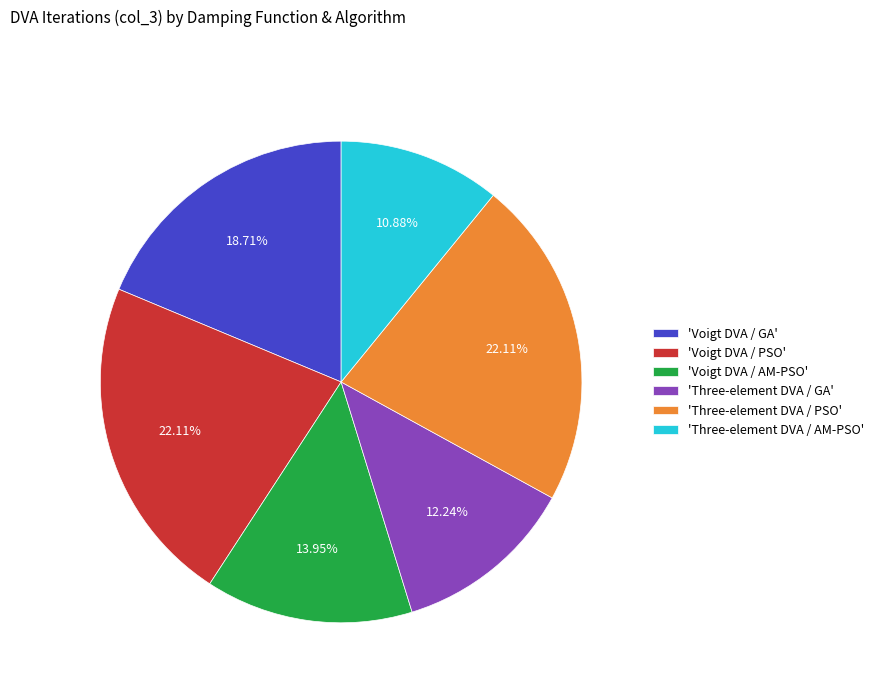

To the nearest percent, what is the average slice percentage?

17%